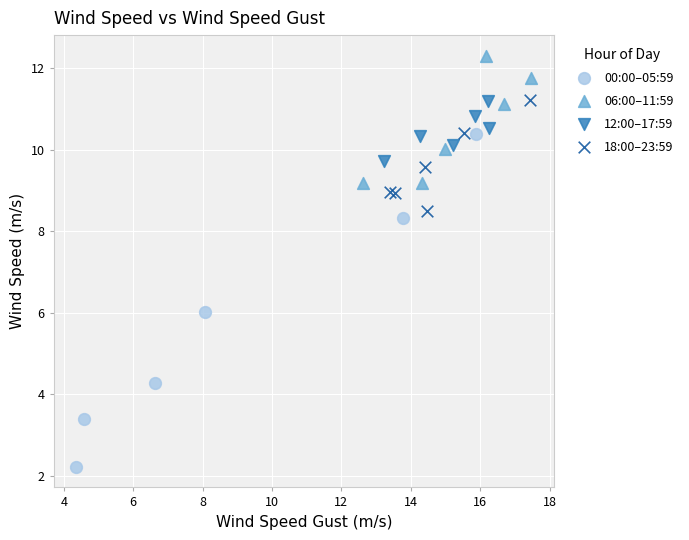

Which series has the widest spread of Y values?

00:00–05:59